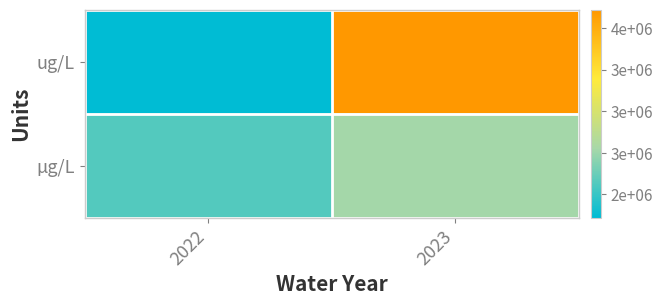

List the series in order of their overall mean, lowest first.

µg/L, ug/L